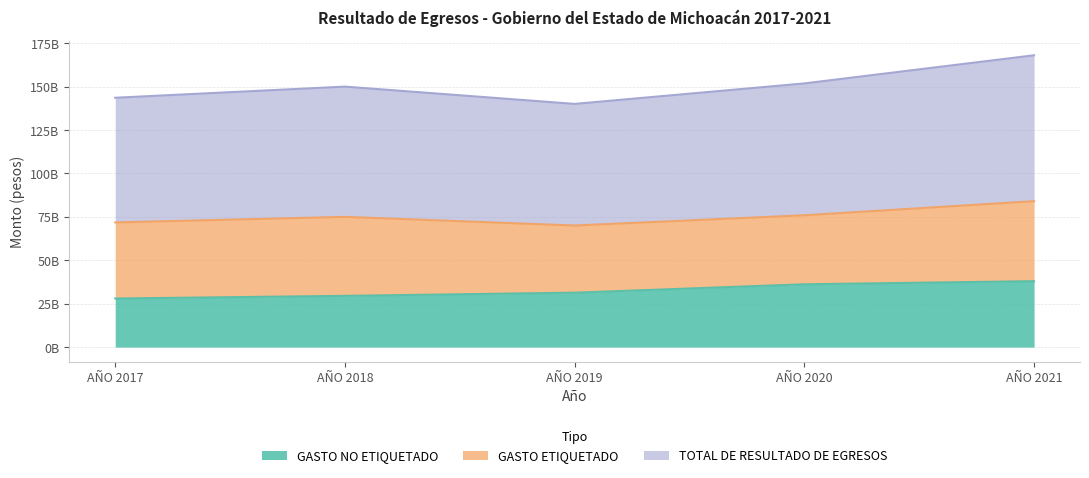

What is the difference between the maximum and minimum values in the TOTAL DE RESULTADO DE EGRESOS series?

13998707448.9